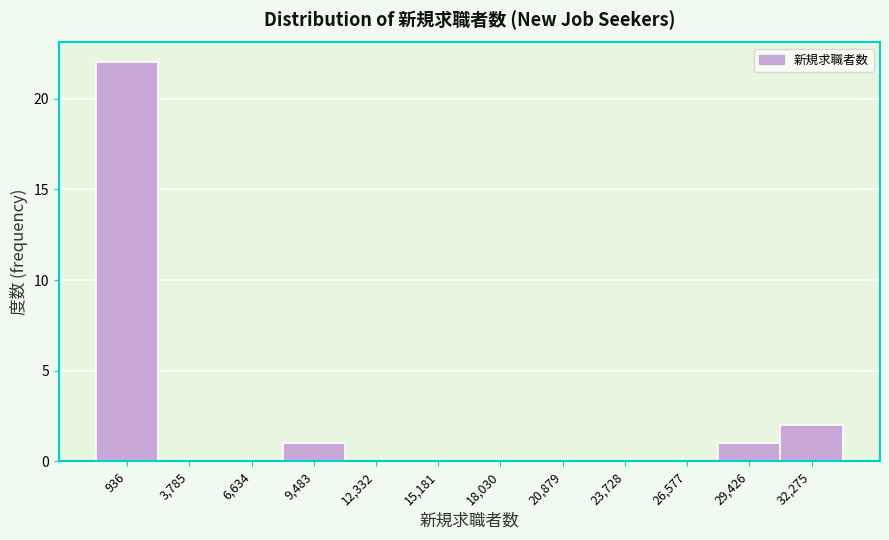

Reading left to right, transcribe all the data shown in this chart.

936=22	3,785=0	6,634=0	9,483=1	12,332=0	15,181=0	18,030=0	20,879=0	23,728=0	26,577=0	29,426=1	32,275=2